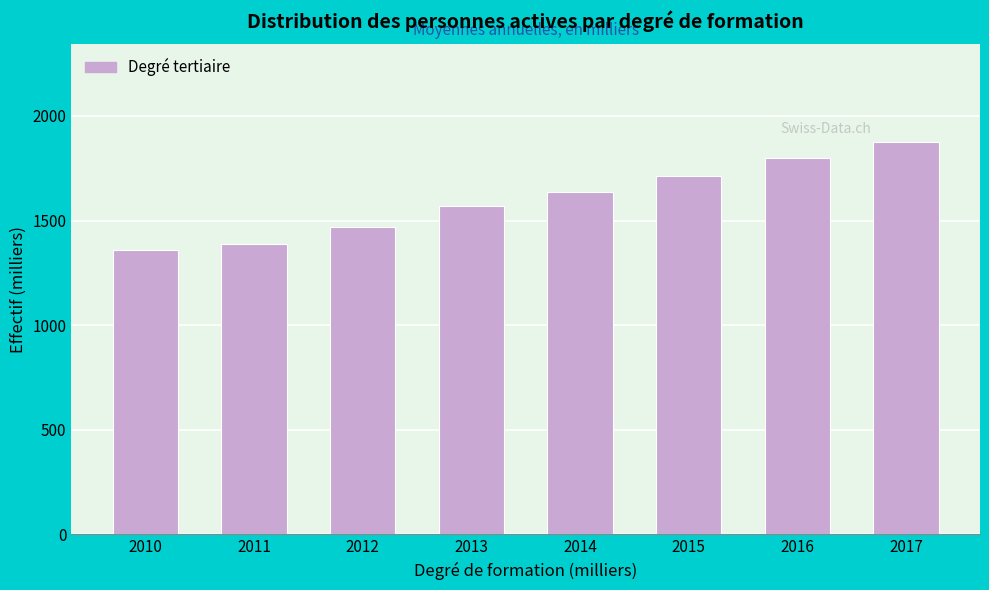

Reading left to right, extract all data points from this chart.

2010=1359.6	2011=1387.8	2012=1469.0	2013=1570.1	2014=1636.2	2015=1711.3	2016=1800.6	2017=1873.5